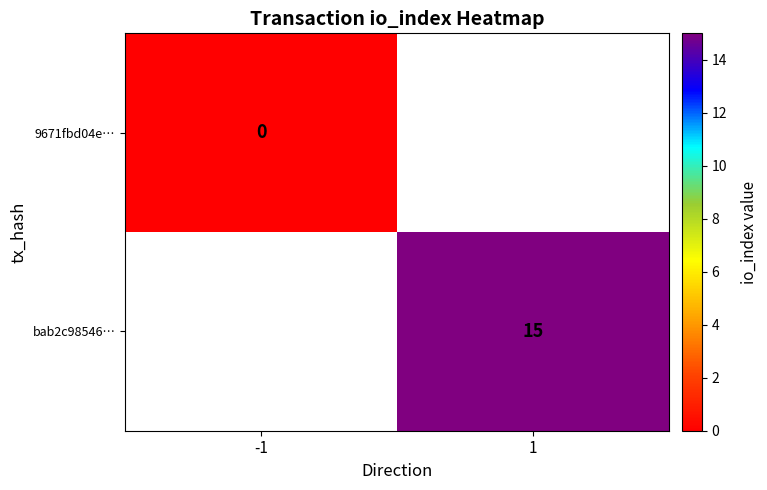

What is the greatest value displayed?

15.0